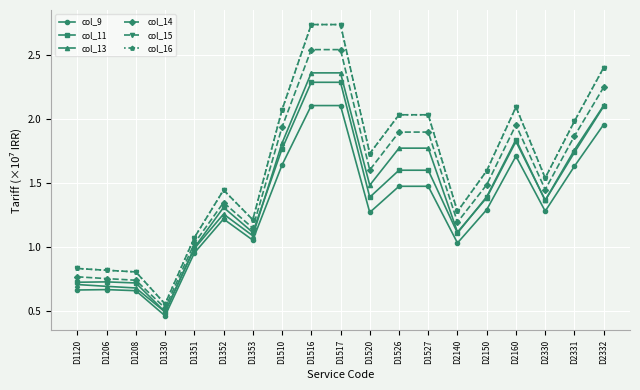

What is the maximum value for col_9?

2.1